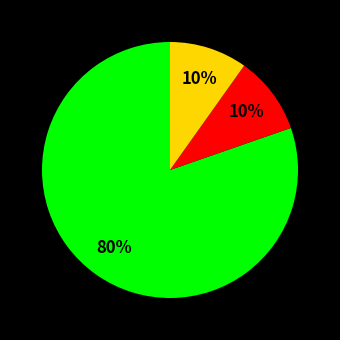

To the nearest percent, what is the average slice percentage?

33%